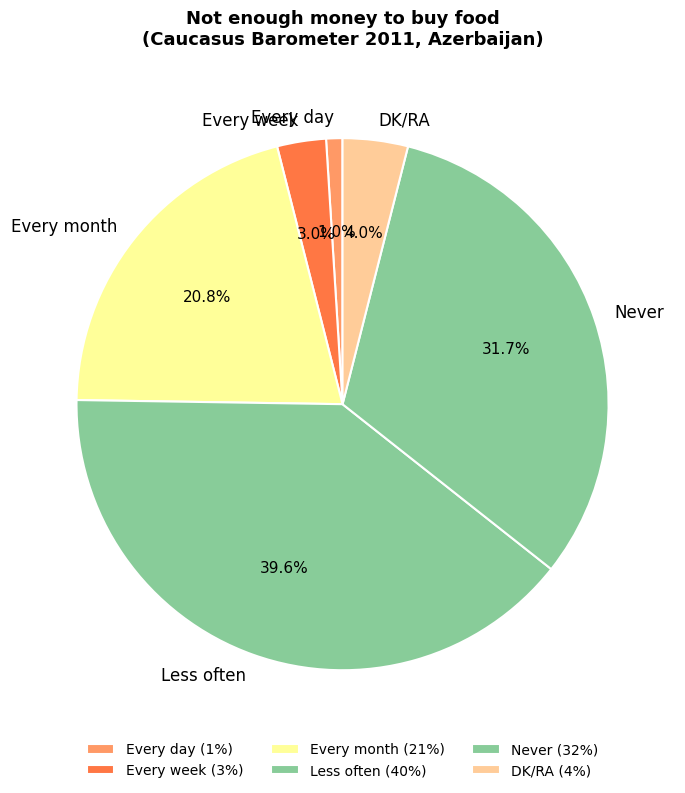

The Every month slice represents 6% of the pie. True or false?

False